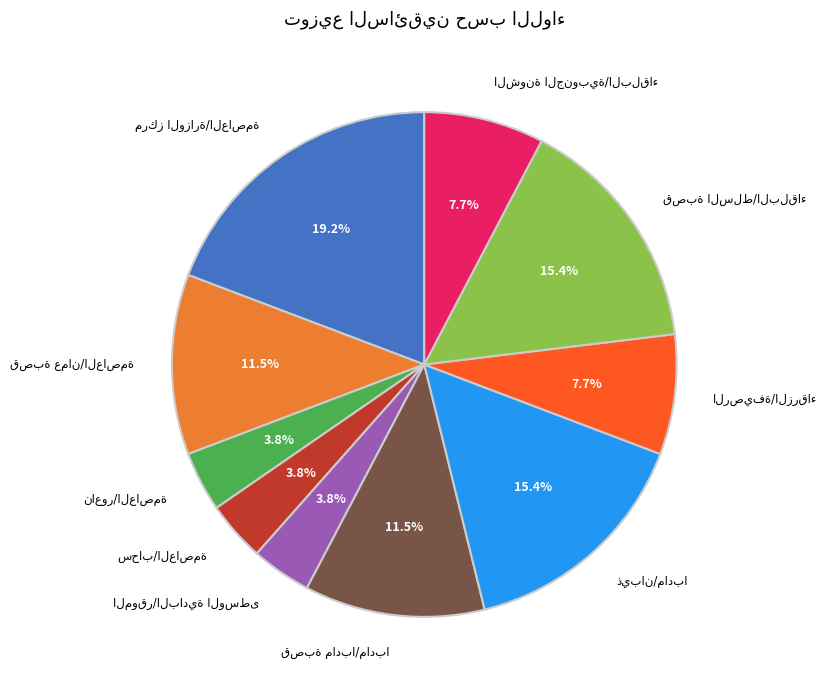

Count the number of slices in the pie.

10